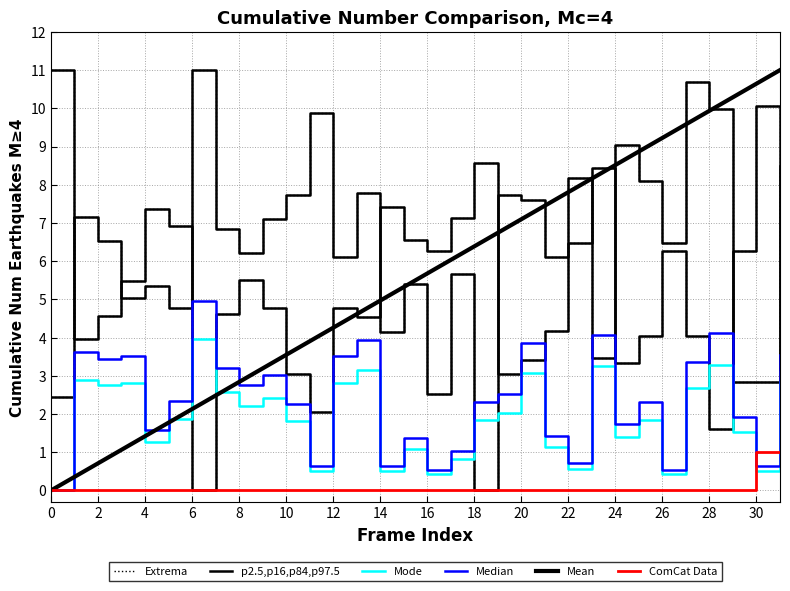

Which series has the largest total across all categories?

Mean